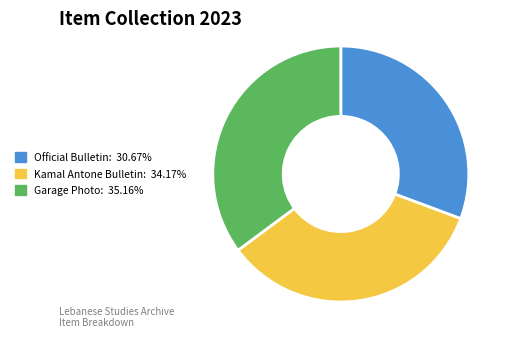

Is there any slice that represents more than half of the pie?

No